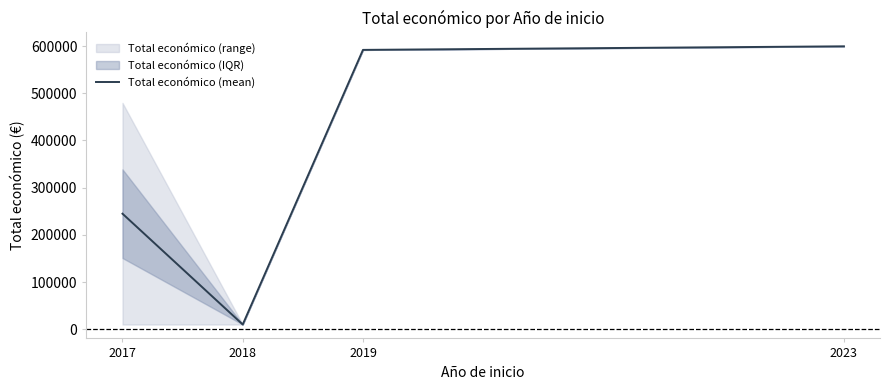

How many points are lower than both their immediate neighbors (excluding endpoints)?

1